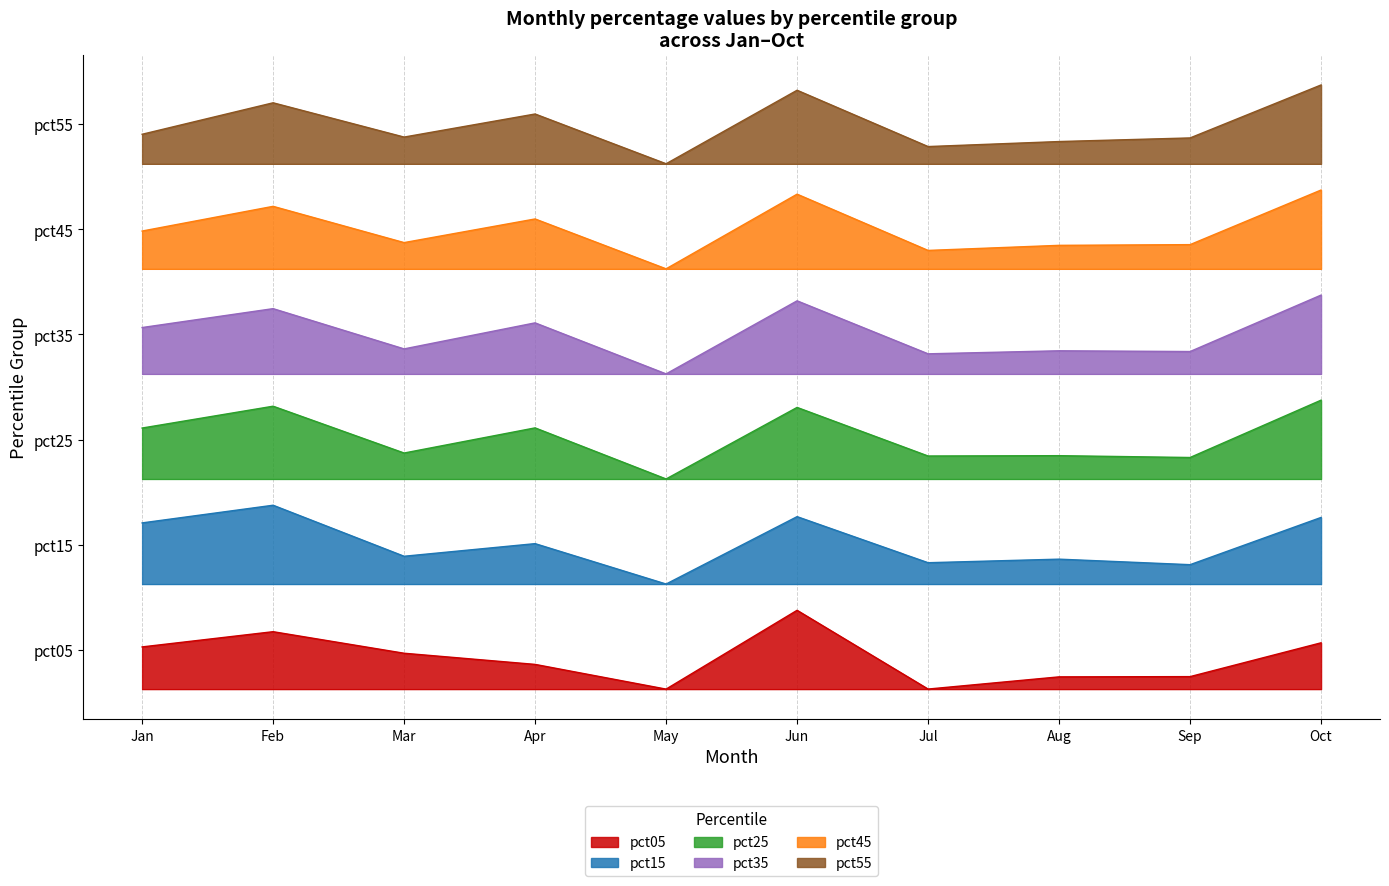

Does the chart display data point markers on the line(s)?

No